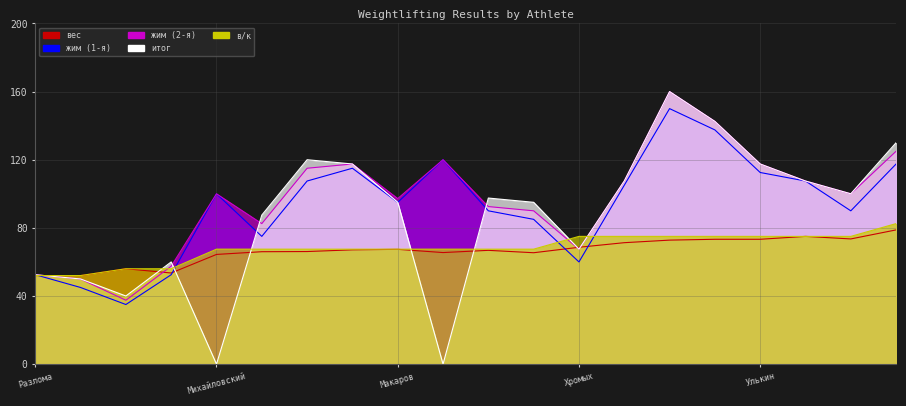

What is the value of the жим (2-я) point at the 3rd from the left?

37.5